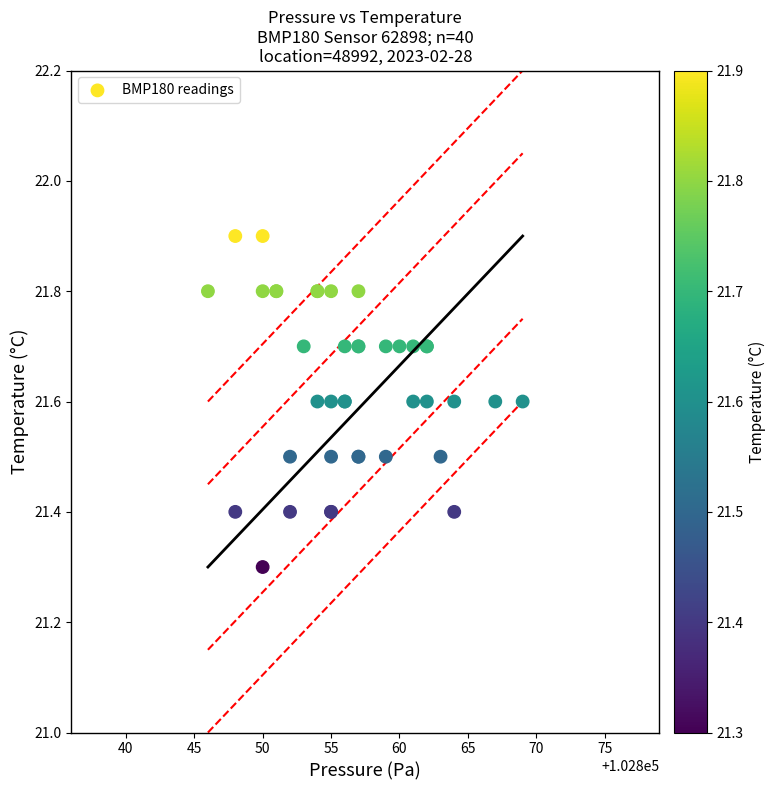

What Y value in the scatter plot is closest to 21?

21.3